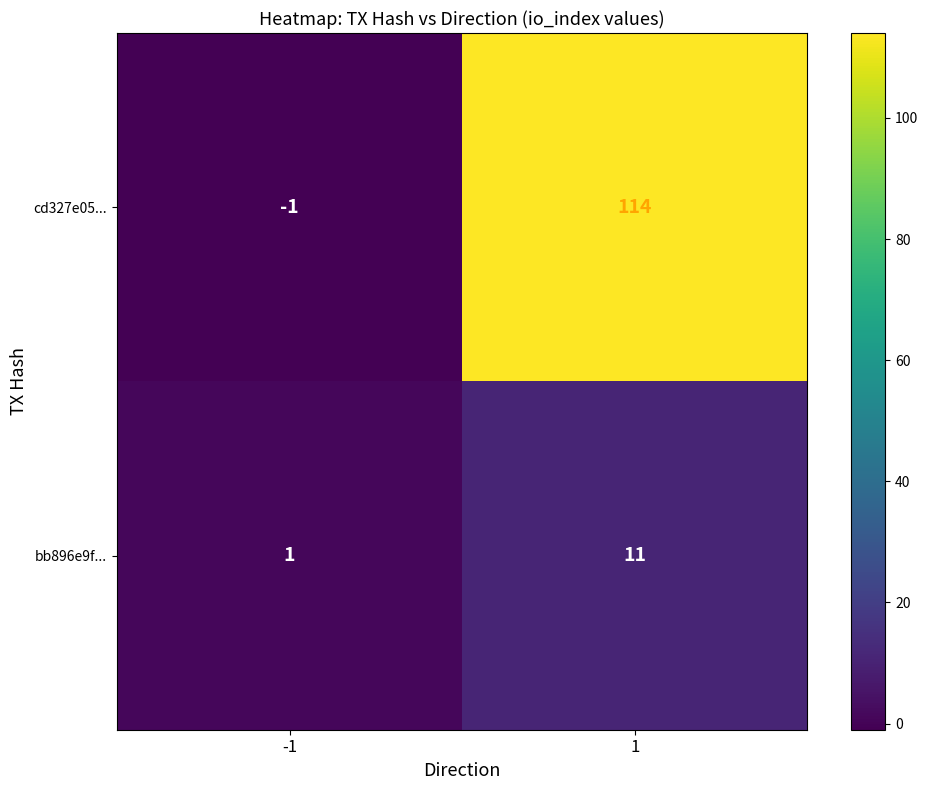

What is the difference between the bb896e9f... values at -1 and 1?

10